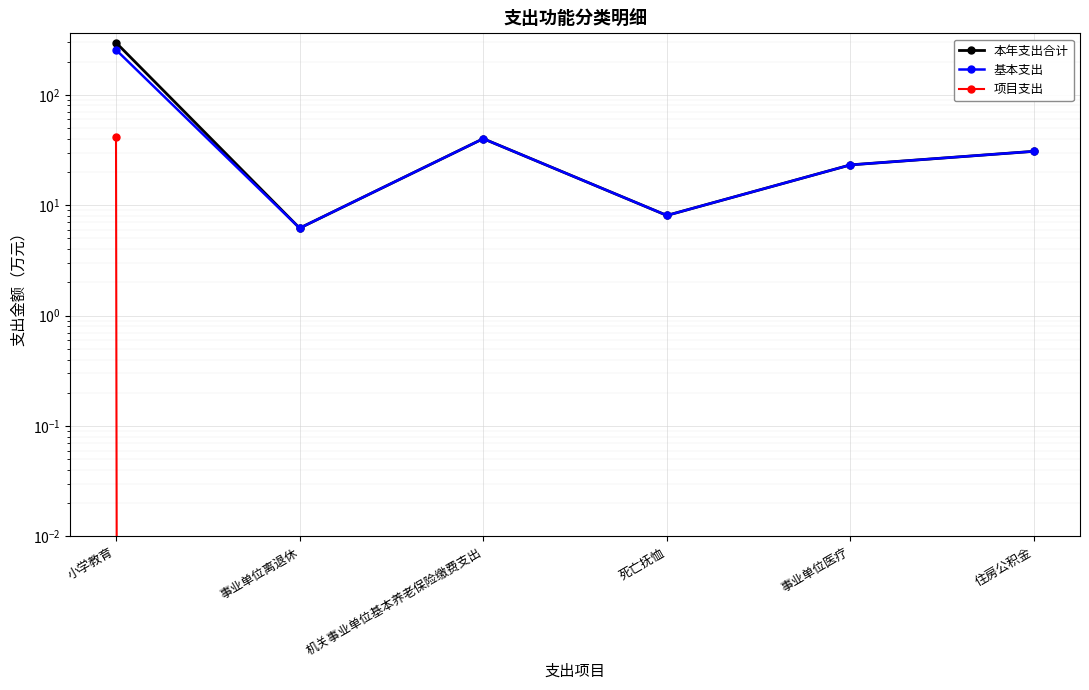

List the series in order of their peak value, highest first.

本年支出合计, 基本支出, 项目支出